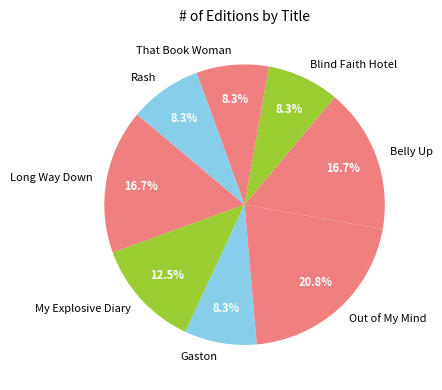

Which slice is the largest?

Out of My Mind